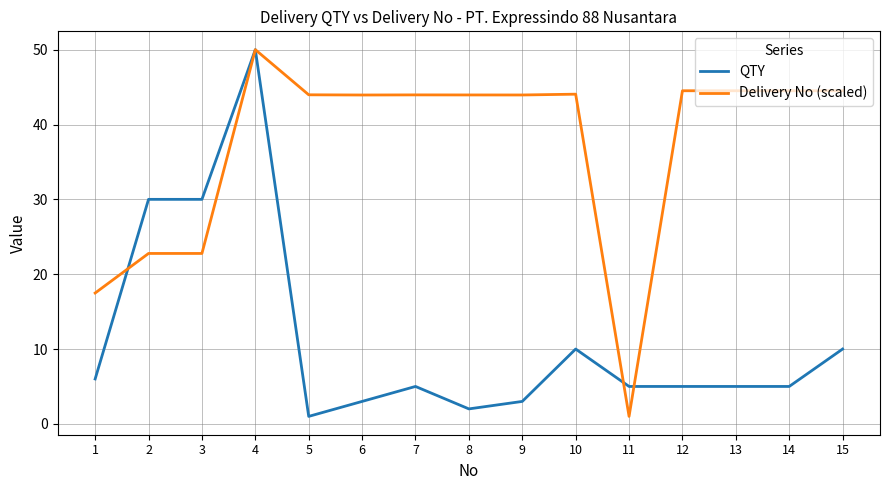

How many lines are shown in the chart?

2